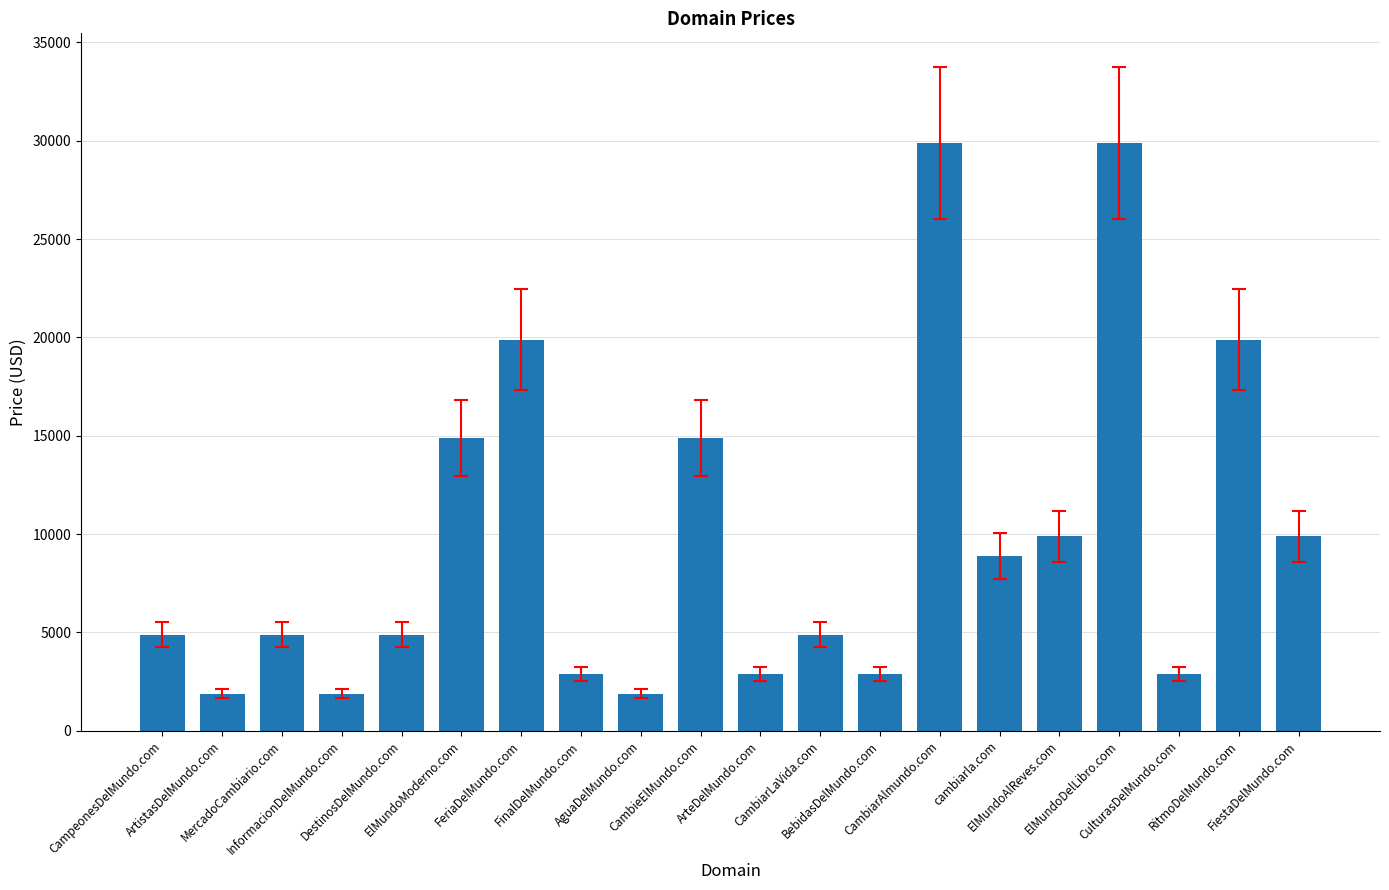

What is the difference between the values at CambieElMundo.com and cambiarla.com?

6000